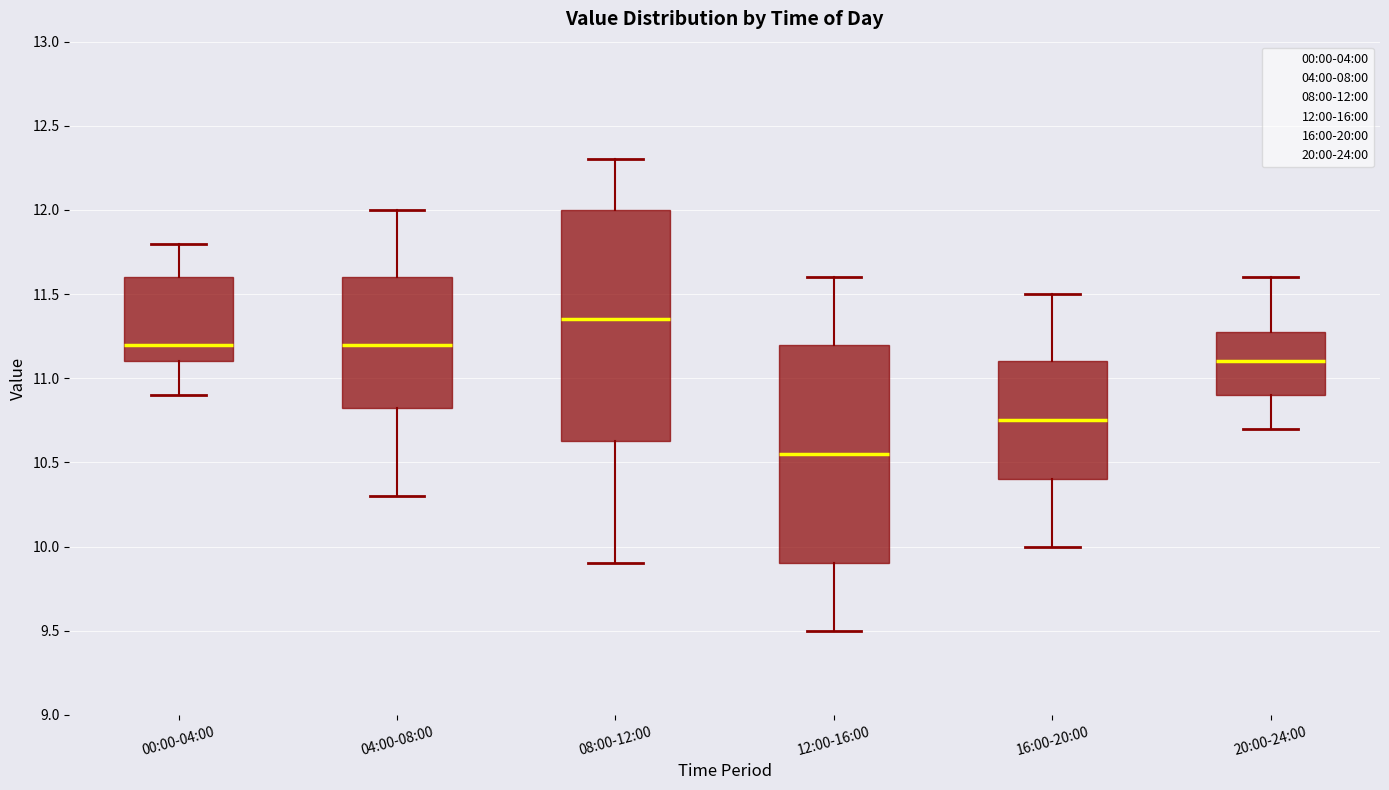

Which box has the highest median line?

08:00-12:00